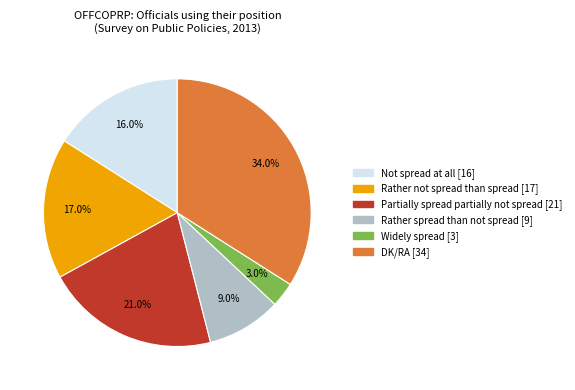

Rank the categories by value from highest to lowest.

DK/RA, Partially spread partially not spread, Rather not spread than spread, Not spread at all, Rather spread than not spread, Widely spread